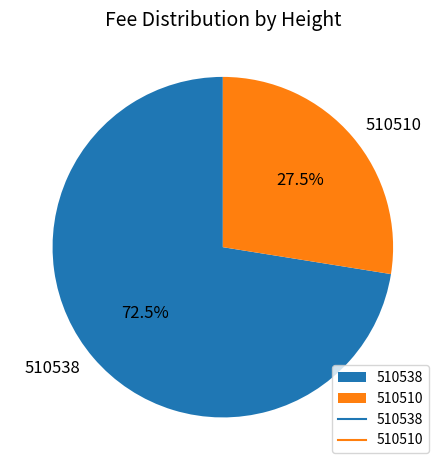

Which category has the smallest portion of the pie?

510510